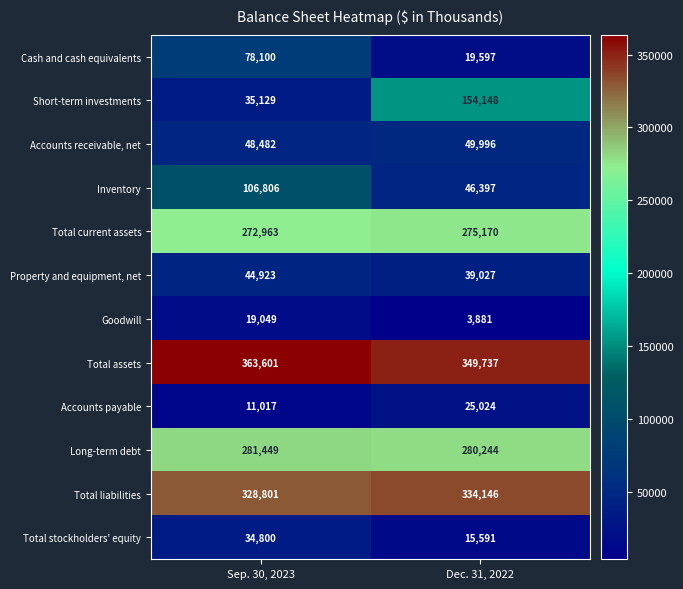

The value of Total liabilities at Sep. 30, 2023 is 133638. True or false?

False